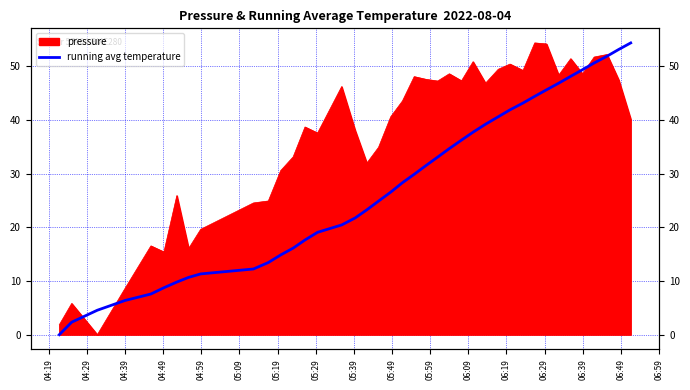

What is the sum of all values?

1112.2